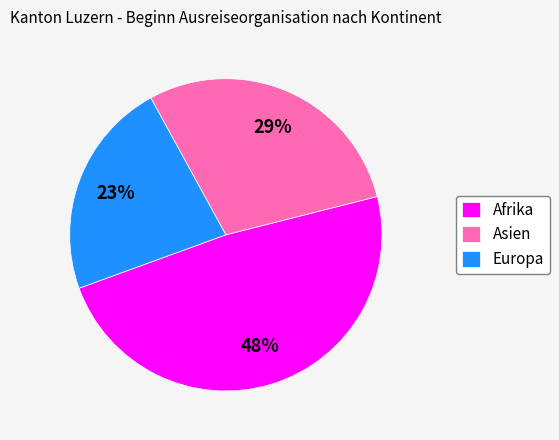

Between Asien and Afrika, which is larger?

Afrika